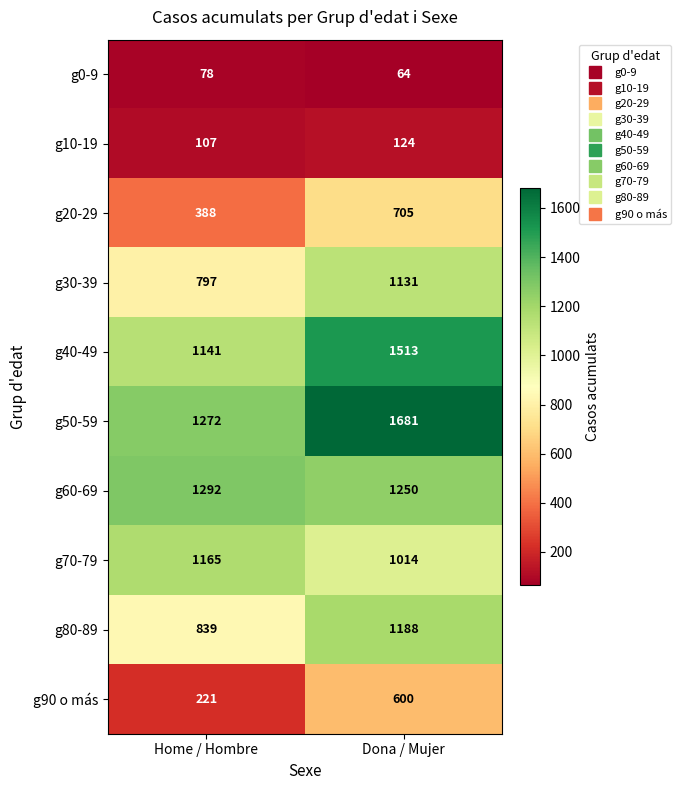

Is the value of g20-29 at Dona / Mujer greater than the value of g10-19 at Dona / Mujer?

Yes